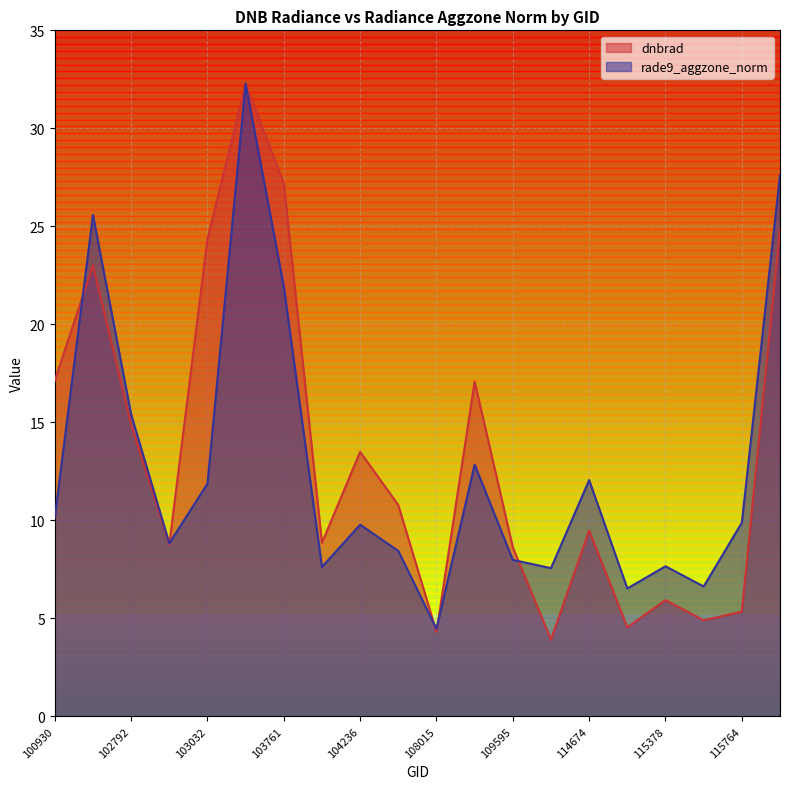

Between 102671 and 103032, which series saw the biggest shift?

rade9_aggzone_norm